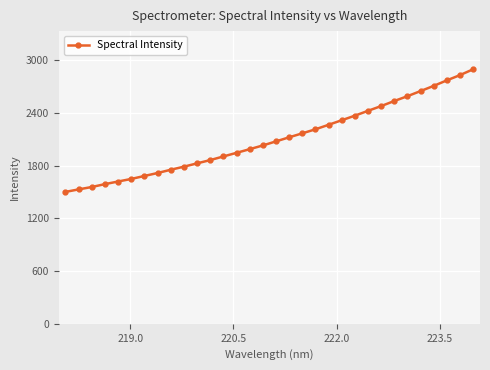

What is the value of the 22nd point from the left?

2315.9